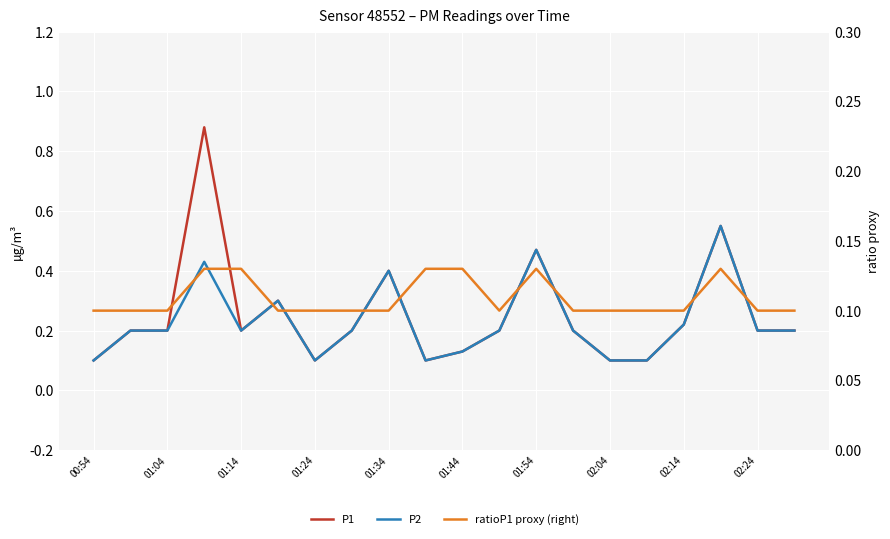

What is the sum of the ratioP1 proxy (right) values at 13 and 11?

0.2